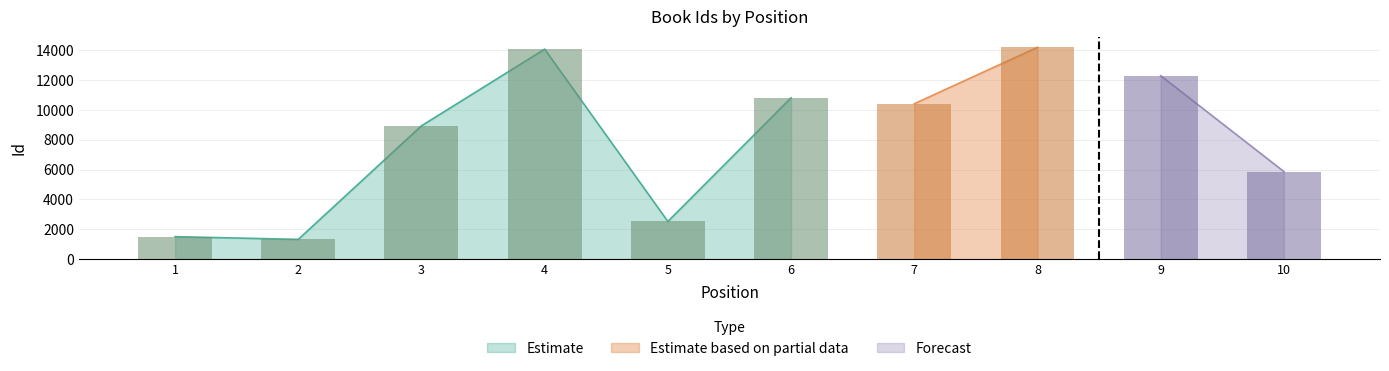

The chart shows a value of 1320 at 2. True or false?

True